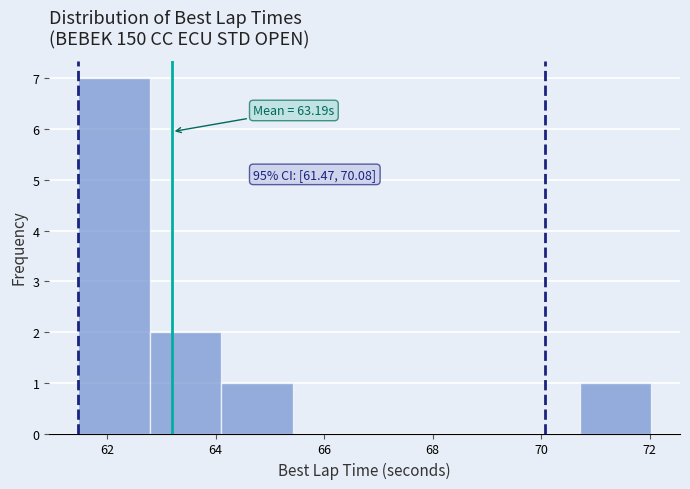

Over which range of the x-axis is the bar tallest?

61.4 to 62.8